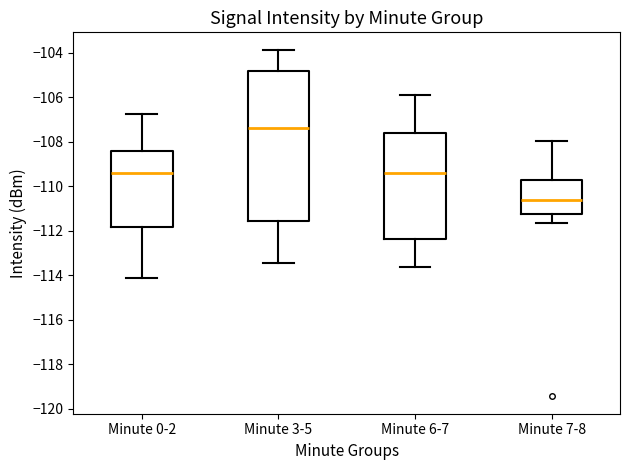

Where does the lower whisker of the box for Minute 0-2 end on the y-axis? The values are not printed on the chart, so give them approximately, as read against the axis.

-114.2